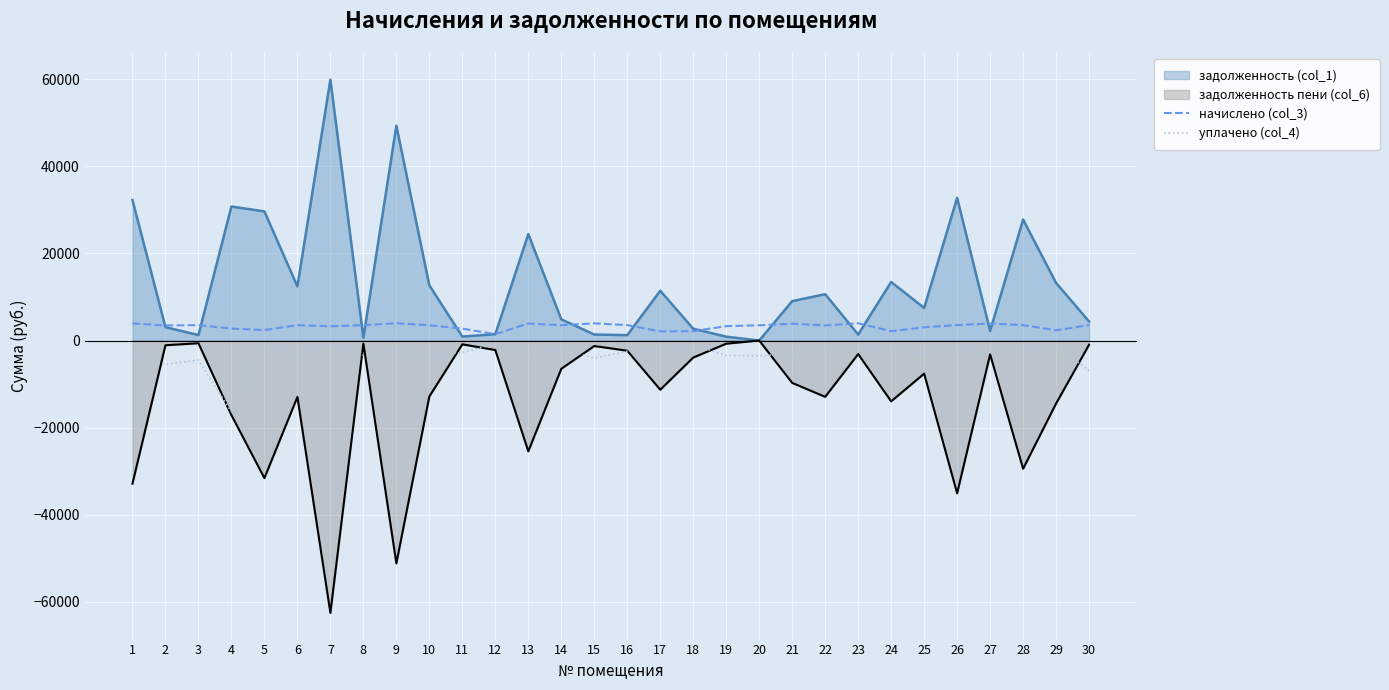

What are all the series names shown in the legend?

задолженность (col_1), задолженность пени (col_6), начислено (col_3), уплачено (col_4)